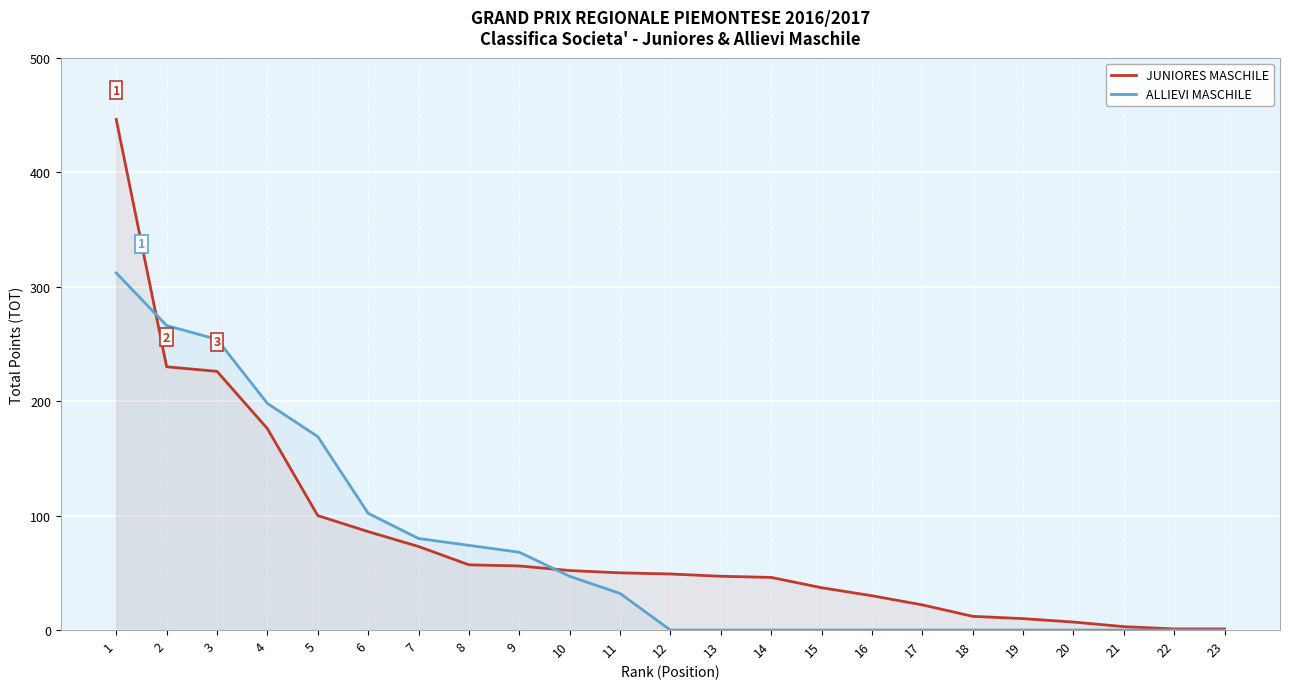

How many series are shown in this chart?

2